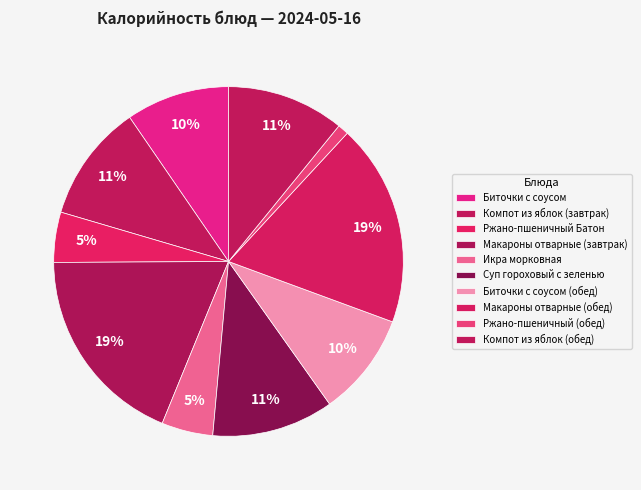

What percentage is the Макароны отварные (завтрак) slice, to the nearest percent?

19%